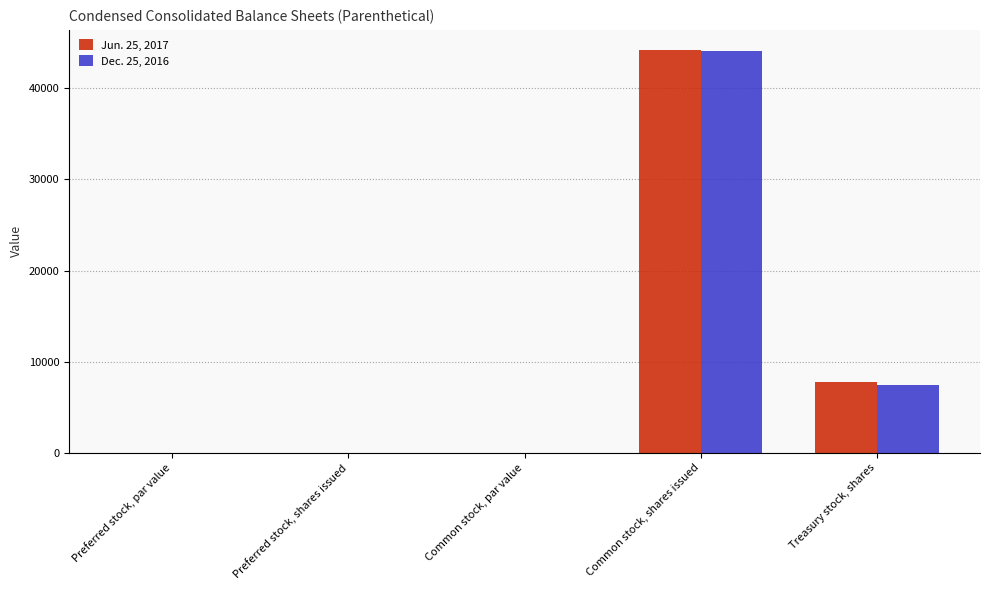

What is the sum of all Dec. 25, 2016 values?

51449.0